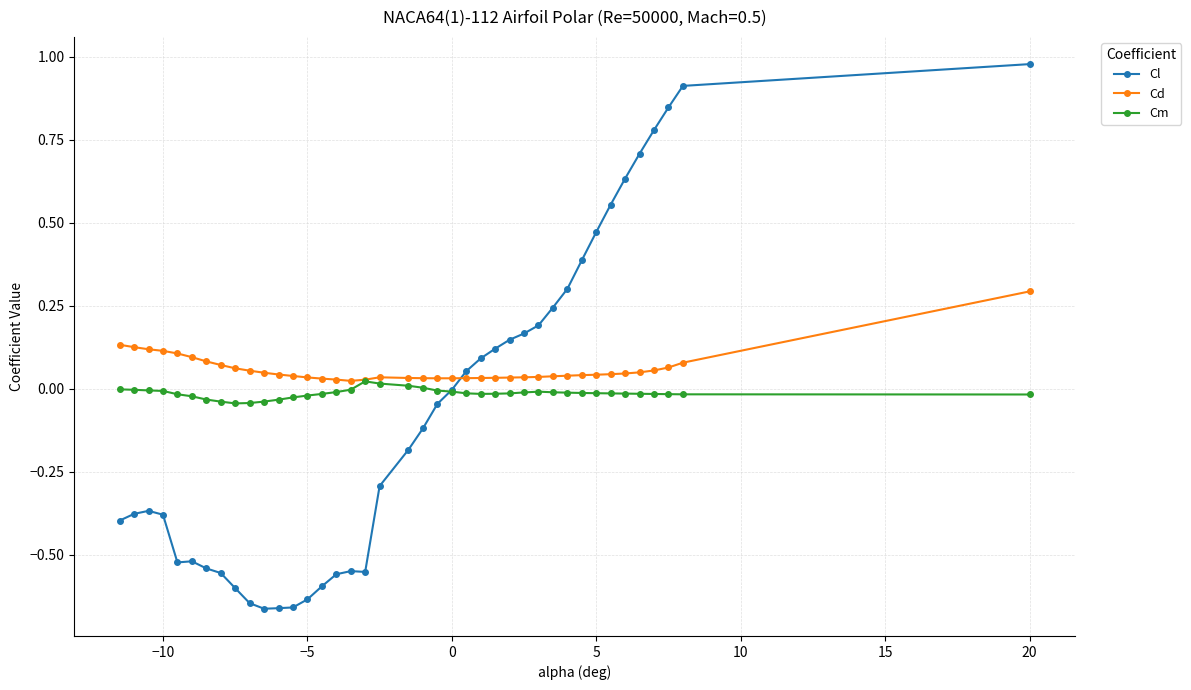

How many intersections are there between Cd and Cl?

1